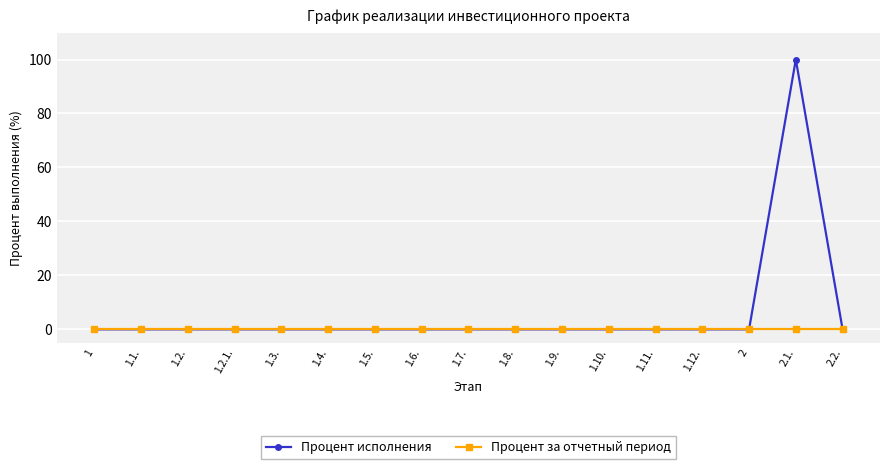

What is the maximum value for Процент исполнения?

100